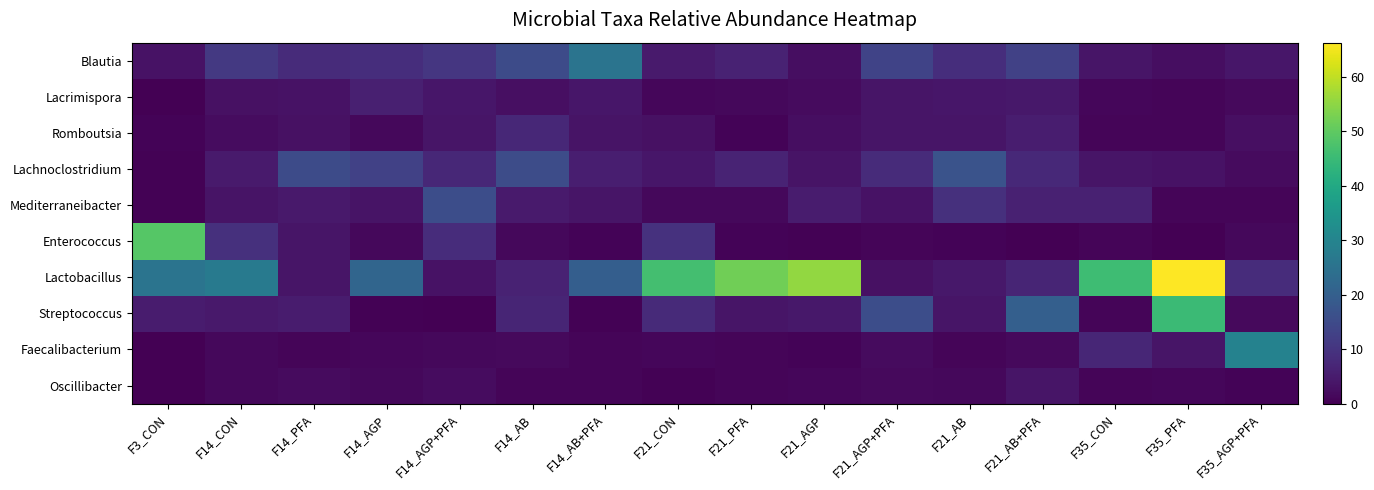

Between F3_CON and F21_AB+PFA, which series saw the biggest shift?

Enterococcus